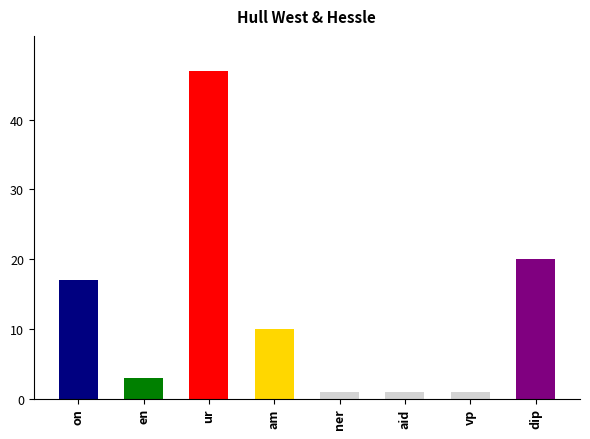

Read the value at dip, to the nearest 5.

20